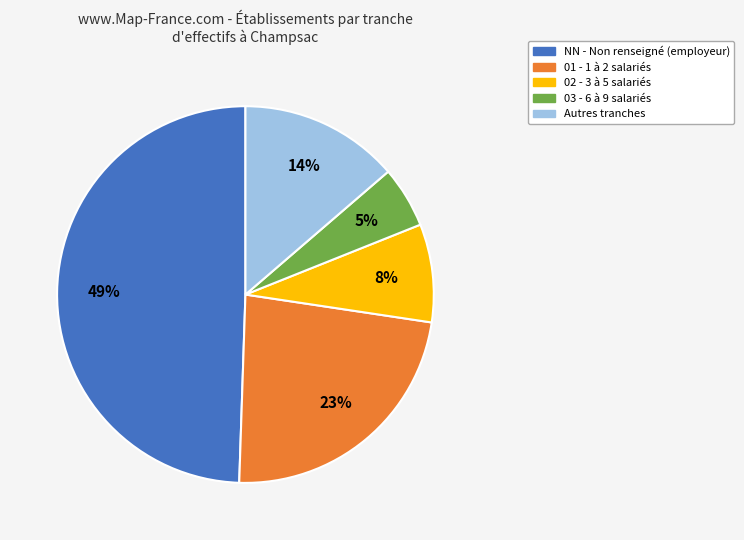

Does any single category account for the majority?

No